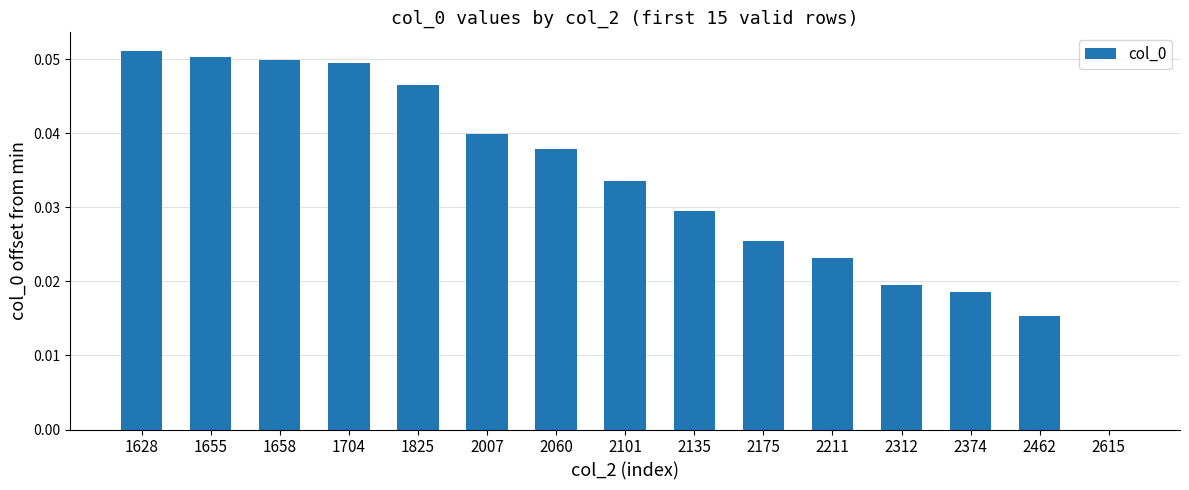

True or false: the data shows 0.1 at 1658.

False